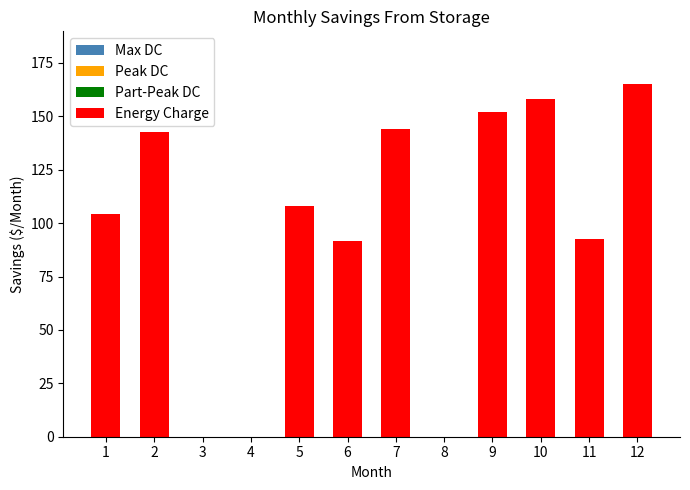

Is it true that the value at 4 is -91.4?

False